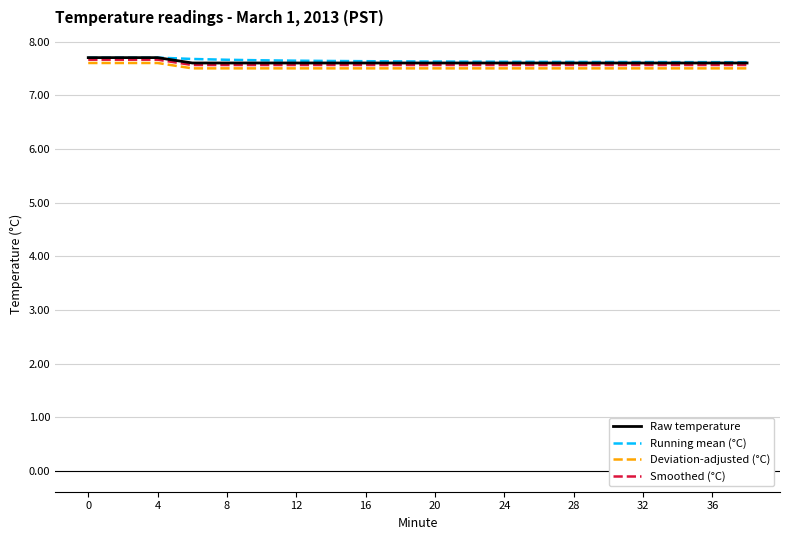

What is the smallest value displayed?

7.5